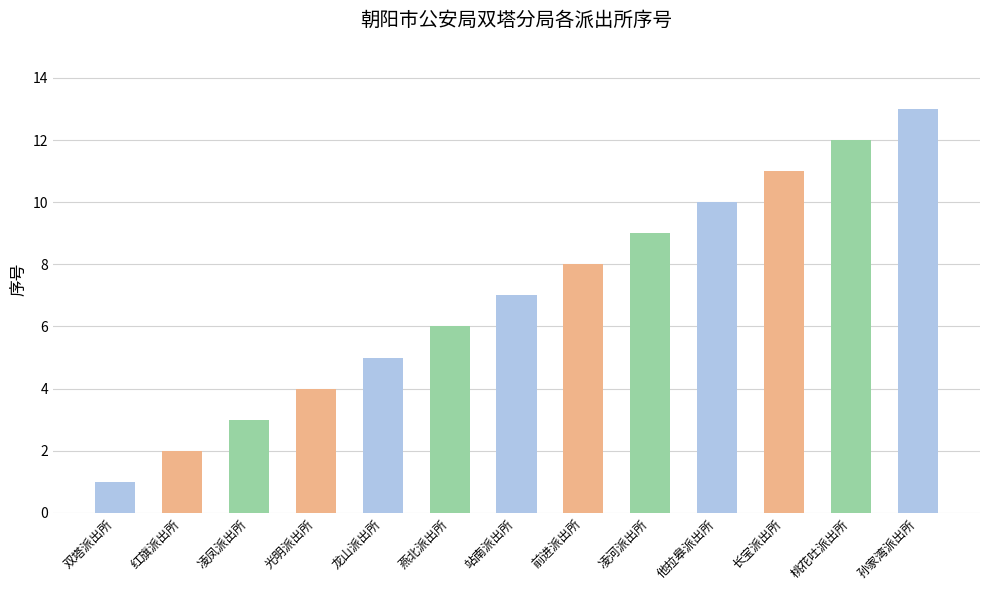

Are the bars horizontal?

No